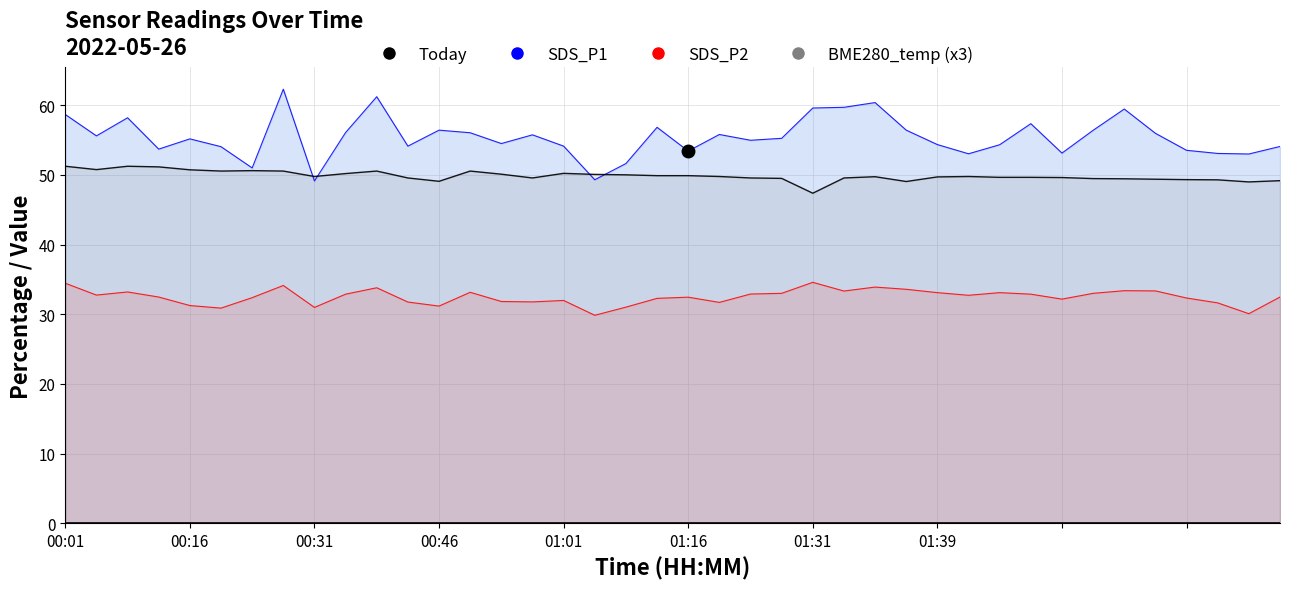

What is the difference between the second highest and second lowest values in the BME280_temperature series?

2.2